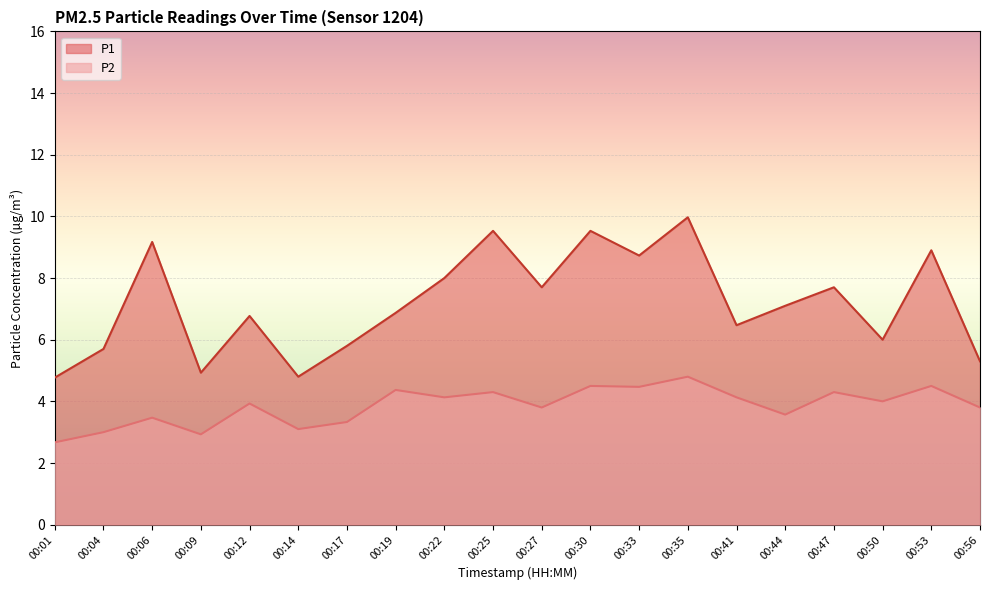

What is the highest value of the P2 series?

4.8